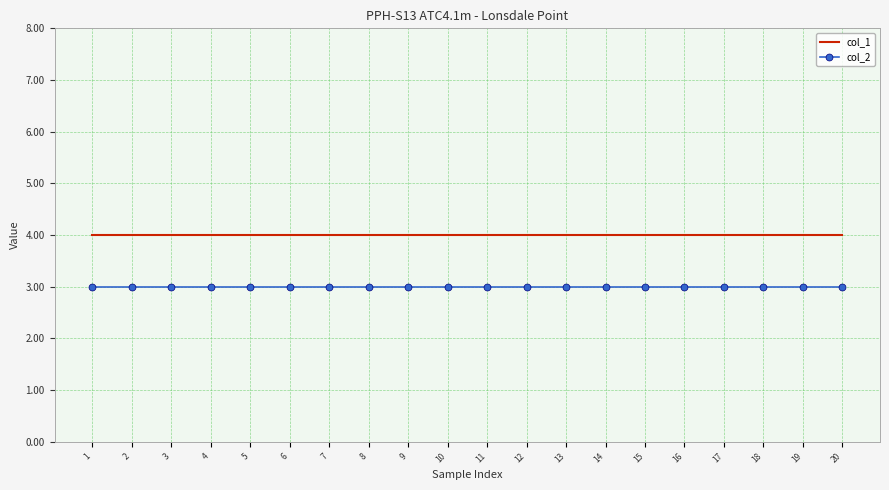

The col_1 series shows 6136 at 8. True or false?

False